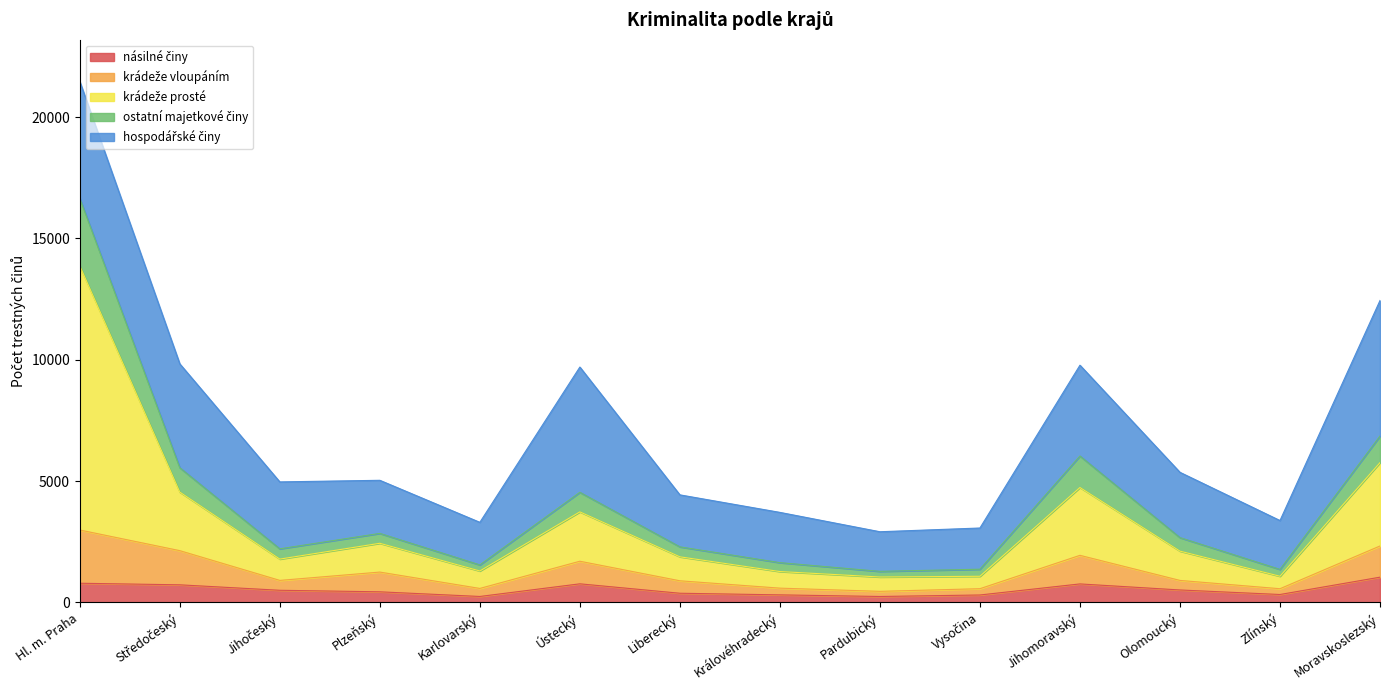

At which category is the sum across all series the highest?

Hl. m. Praha